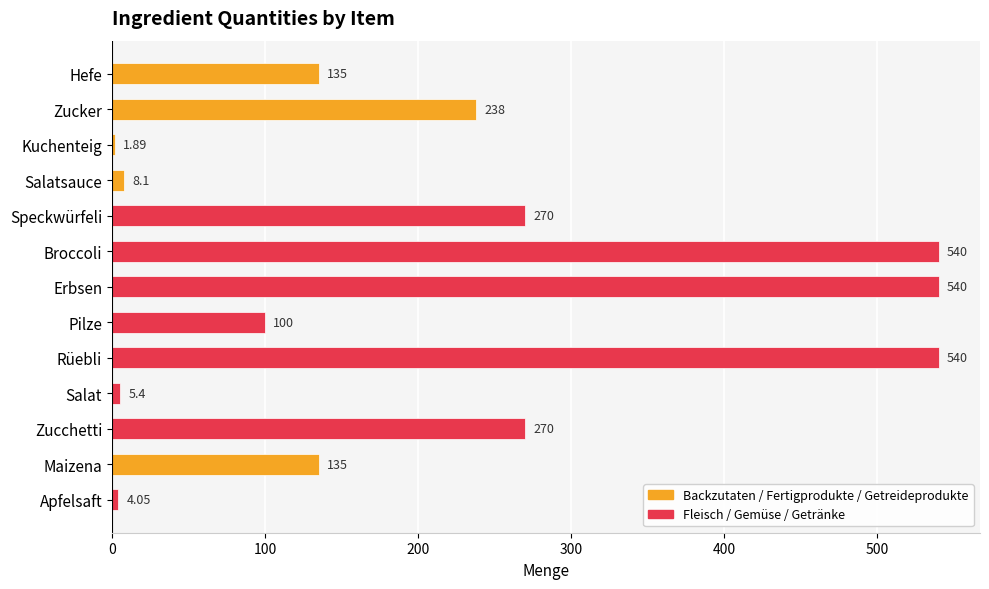

Approximately how many times larger is the value at Pilze compared to Maizena?

0.7